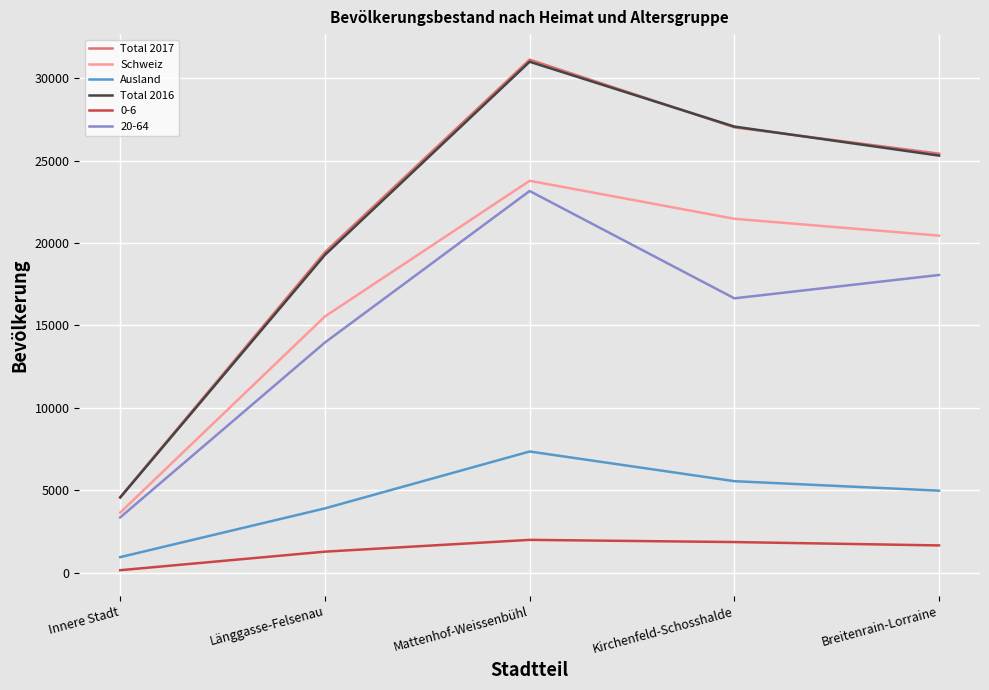

Is it true that Total 2017 equals 25427 at Breitenrain-Lorraine?

True